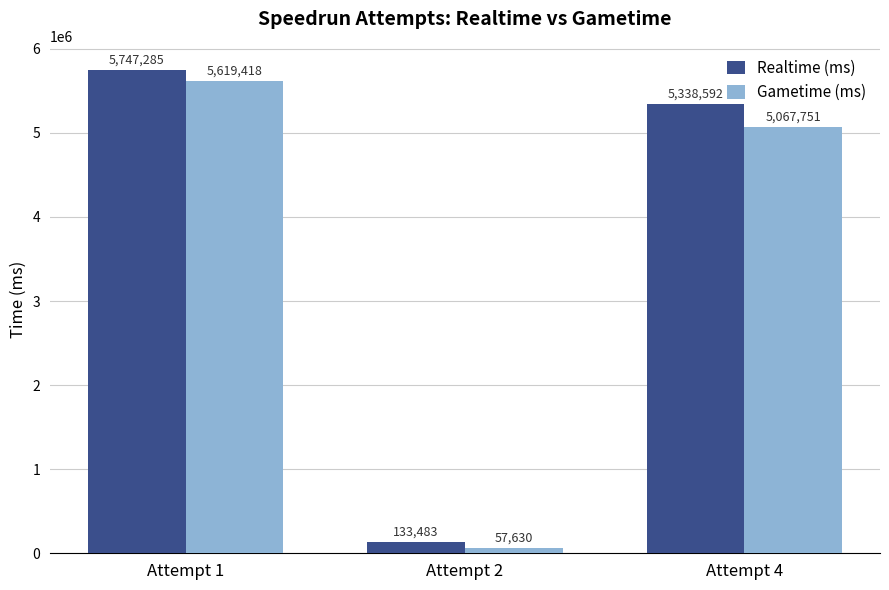

Are the bars horizontal?

No